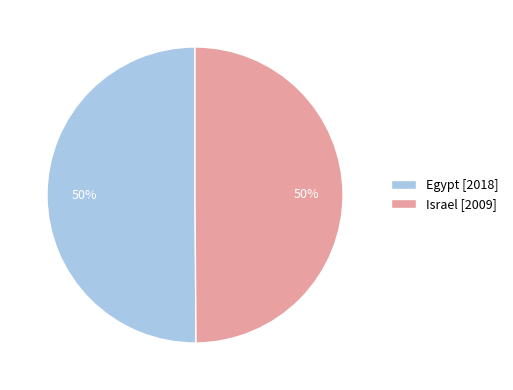

Is it true that Israel is 50% of the pie?

True